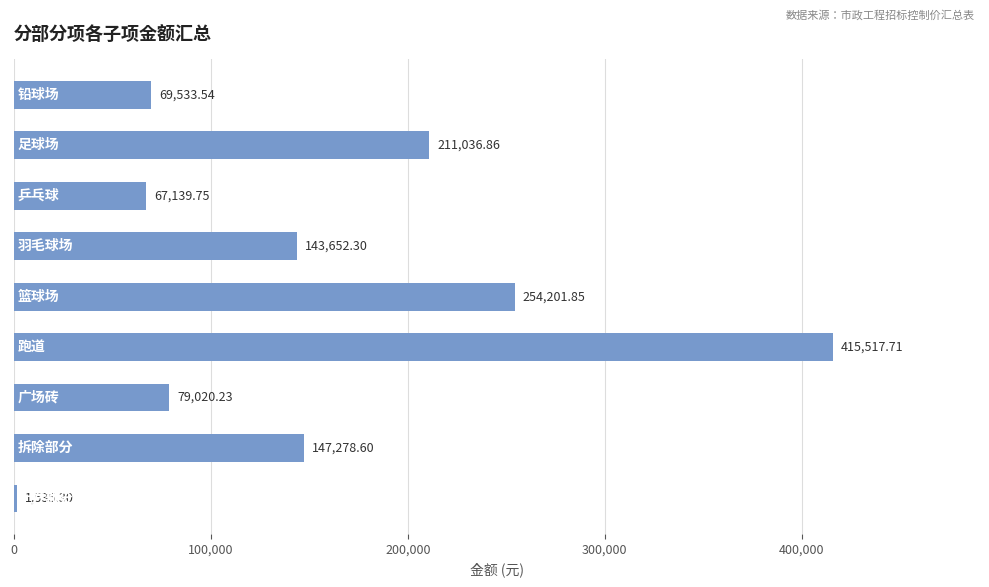

What is the sum of all values?

1388916.1